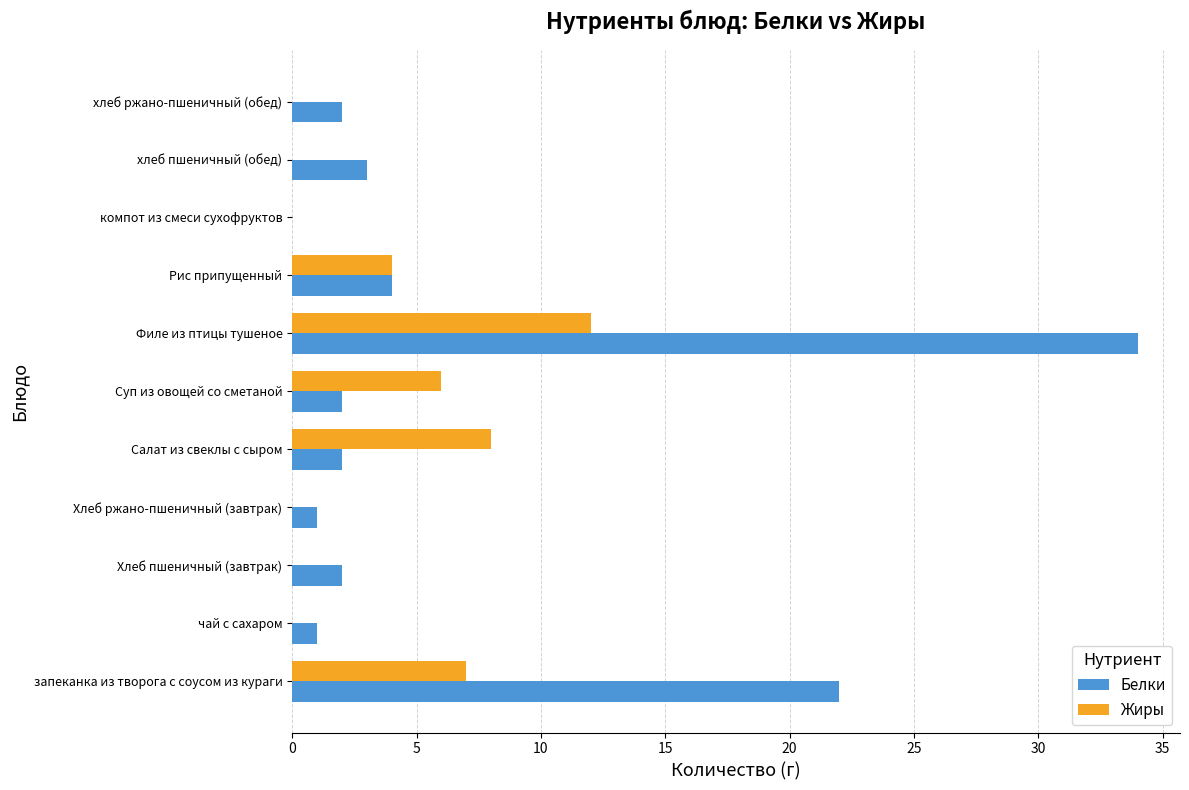

The value of Жиры at Хлеб ржано-пшеничный (завтрак) is -7. True or false?

False